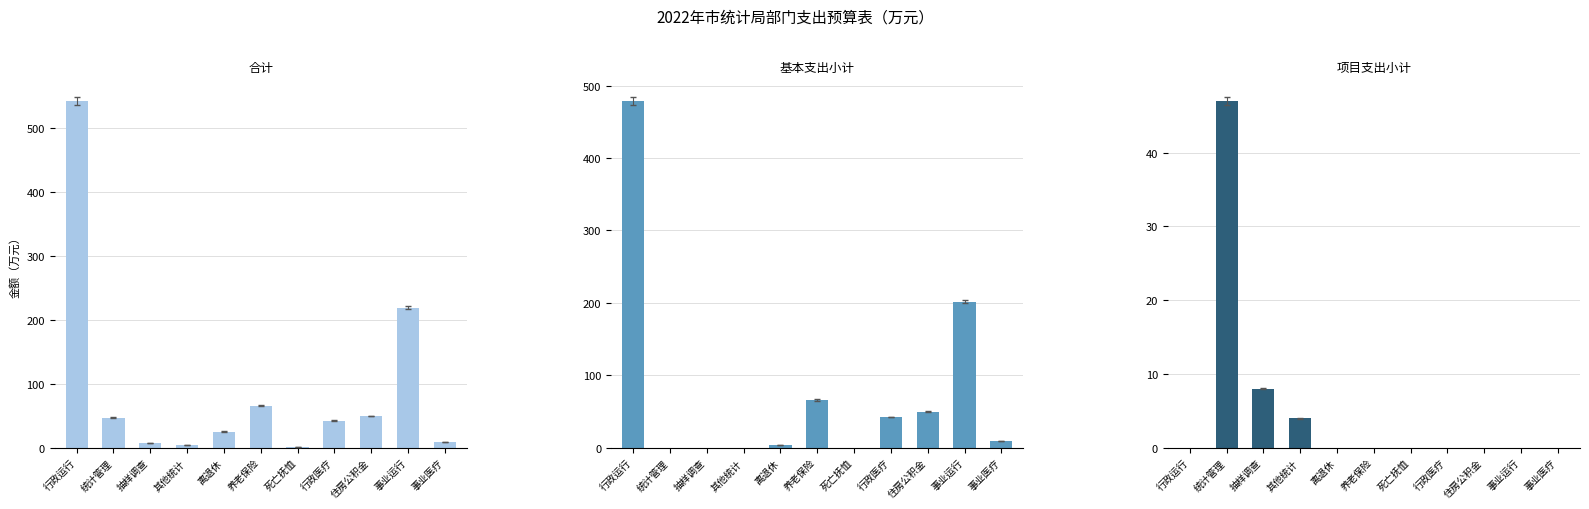

Is the value of 基本支出小计 at 行政医疗 greater than the value of 项目支出小计 at 统计管理?

No